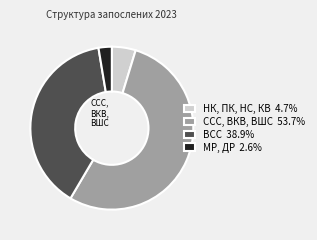

Which category accounts for the majority?

ССС, ВКВ, ВШС